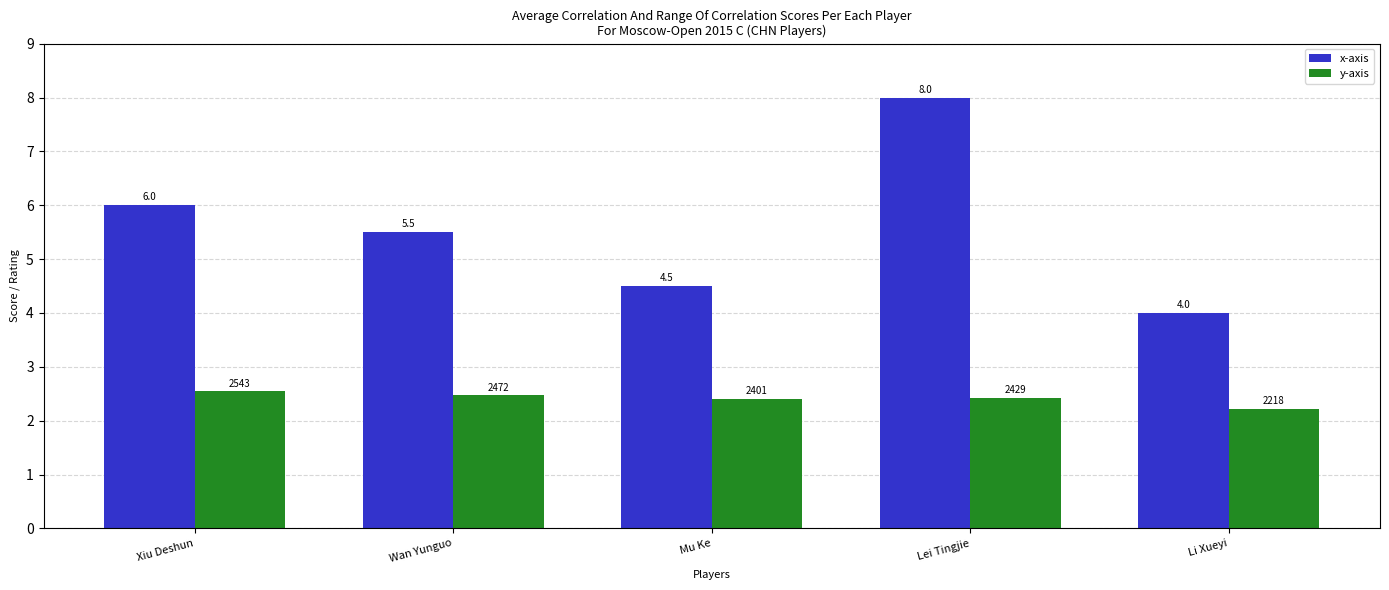

What is the spread (max minus min) of values at Mu Ke?

2.1